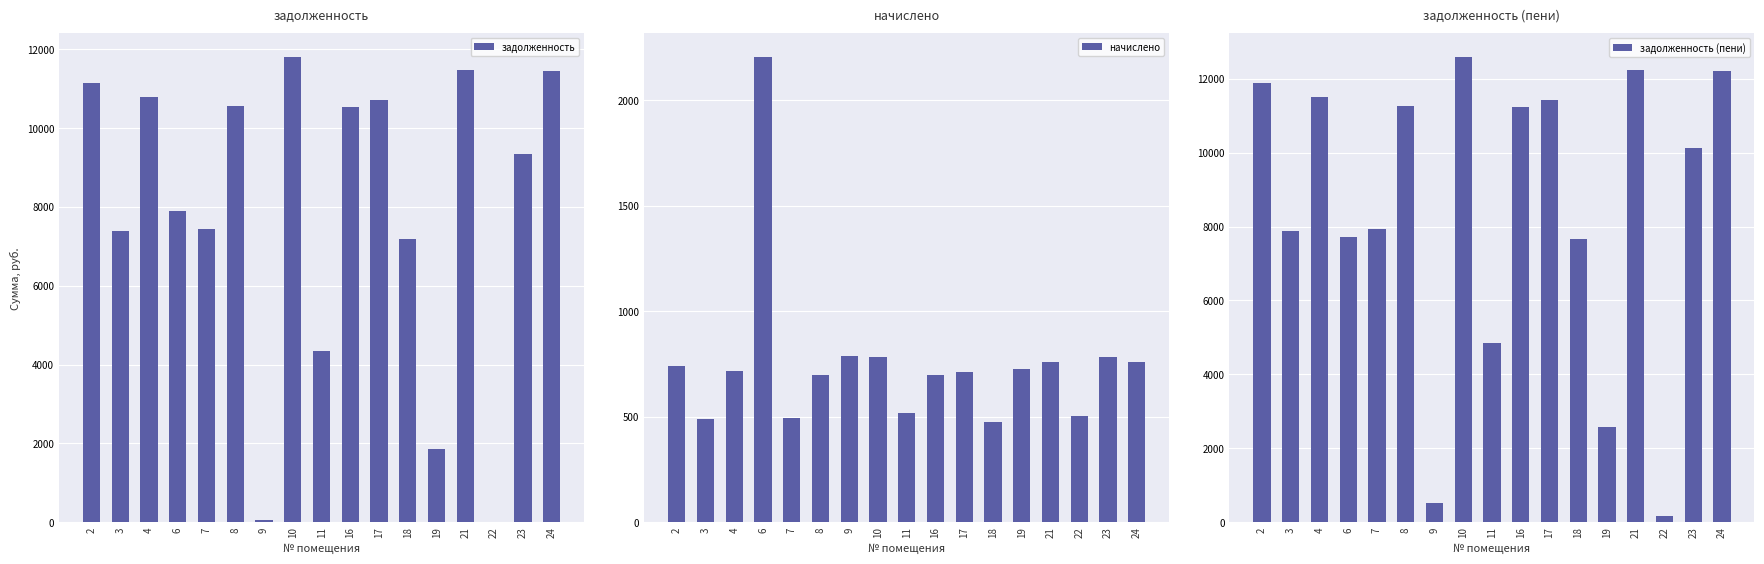

Is the value of задолженность at 6 greater than the value of начислено at 3?

Yes